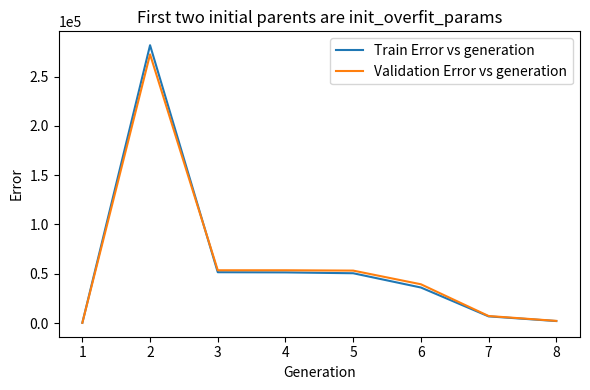

What is the maximum value shown in the chart?

281788.2